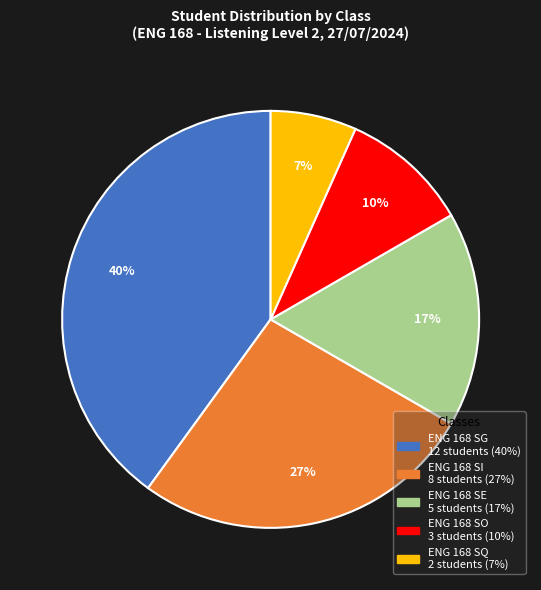

To the nearest percent, what percentage of the pie is ENG 168 SE?

17%